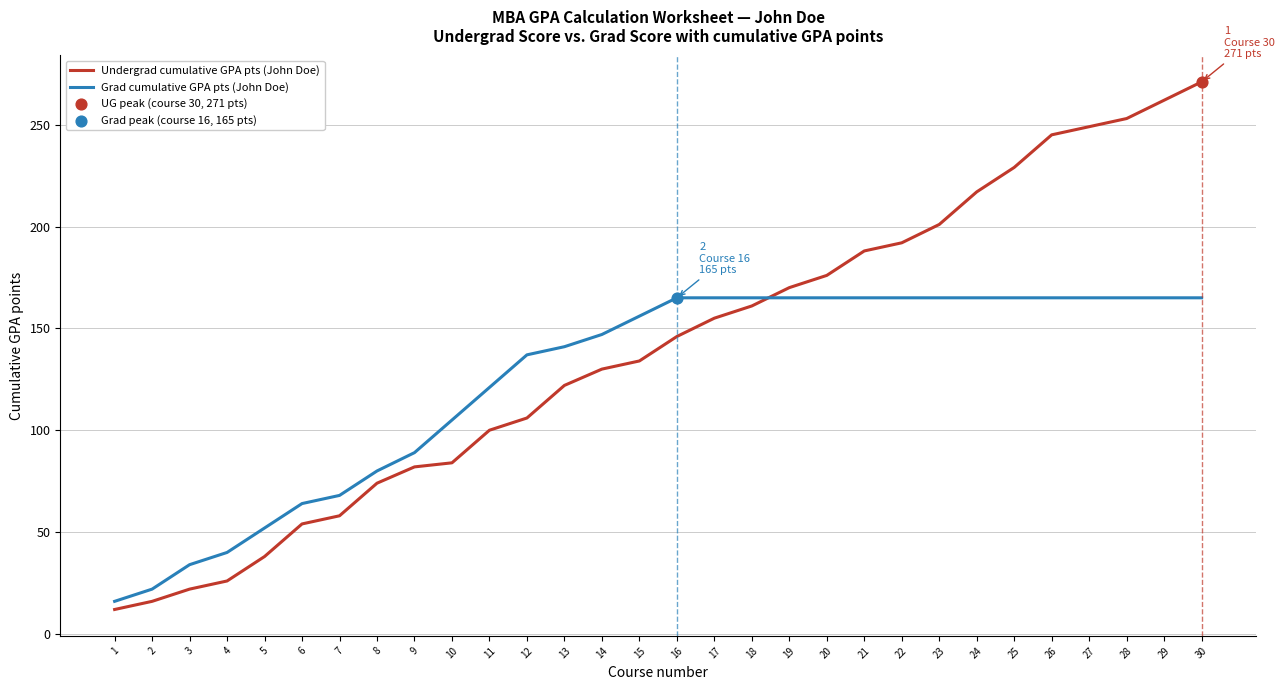

Is the value of Grad cumulative GPA pts (John Doe) at 7 greater than the value of Undergrad cumulative GPA pts (John Doe) at 11?

No